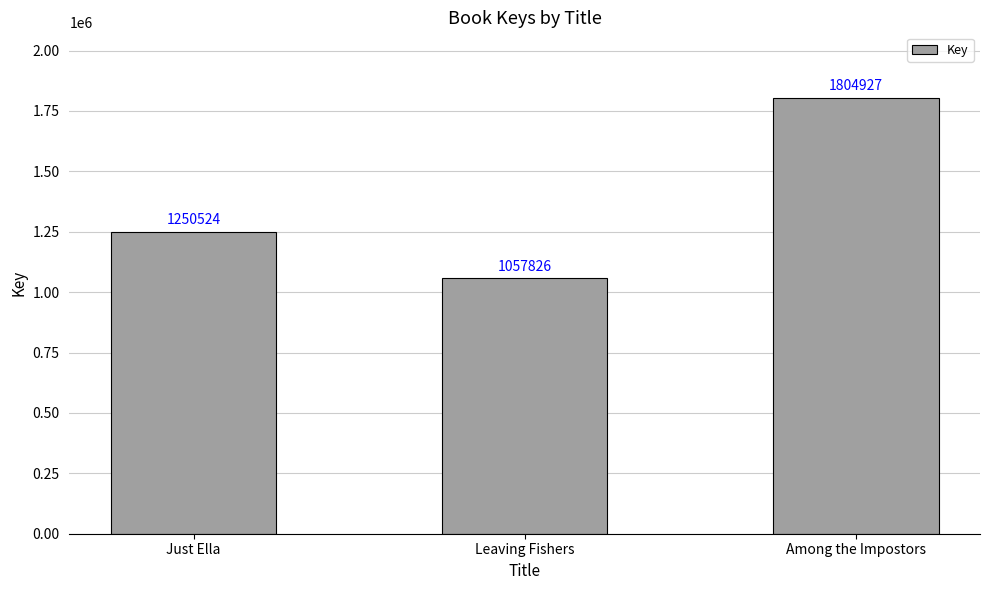

Which label corresponds to the largest value in the chart?

Among the Impostors